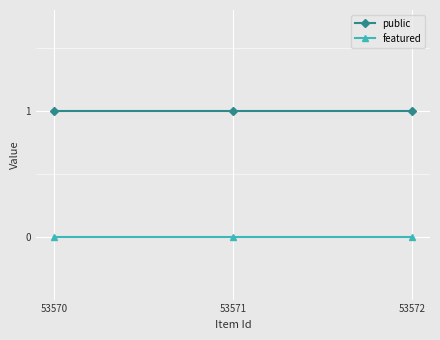

Which series has the largest total across all categories?

public